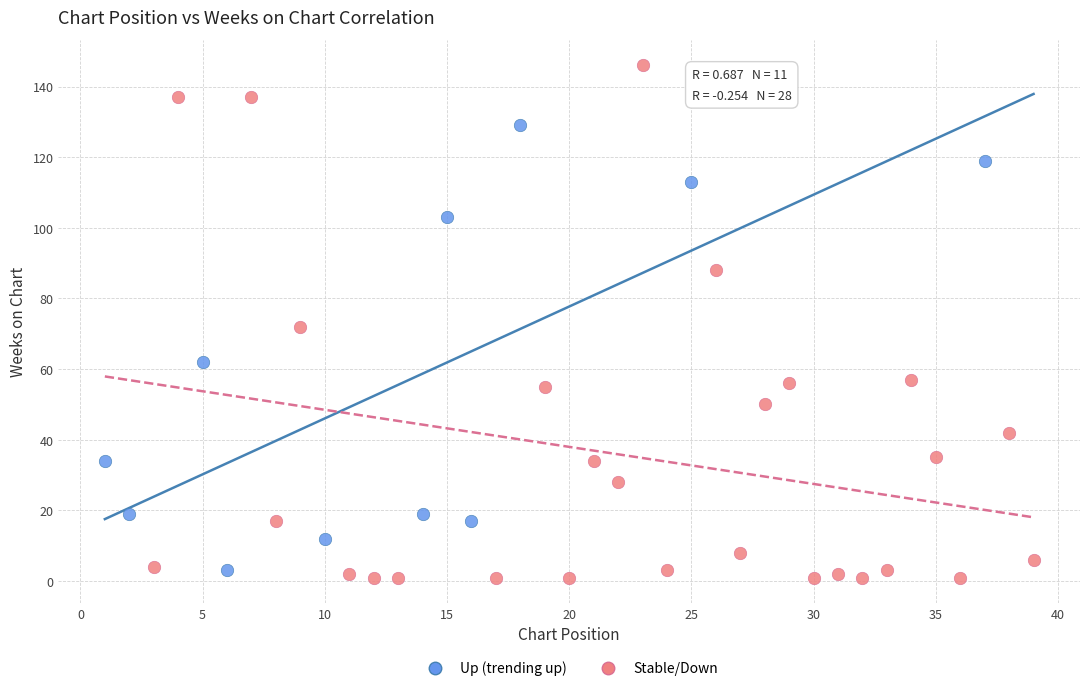

Which series has the widest spread of Y values?

Stable/Down